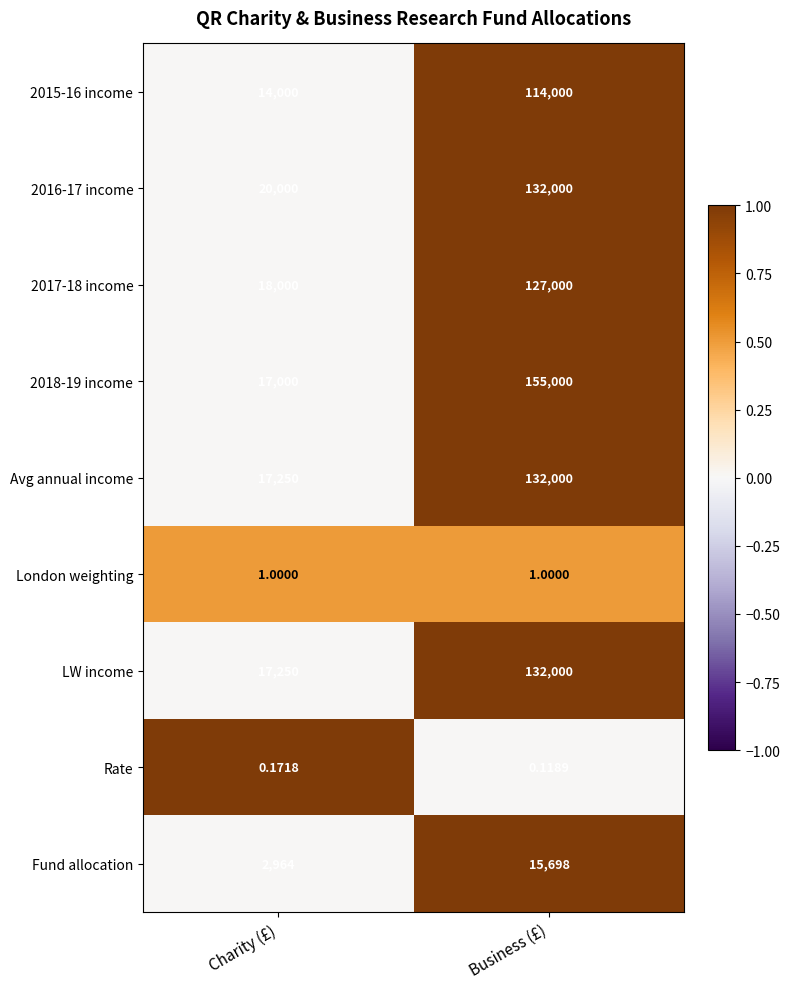

Which series has the largest total across all categories?

2018-19 income